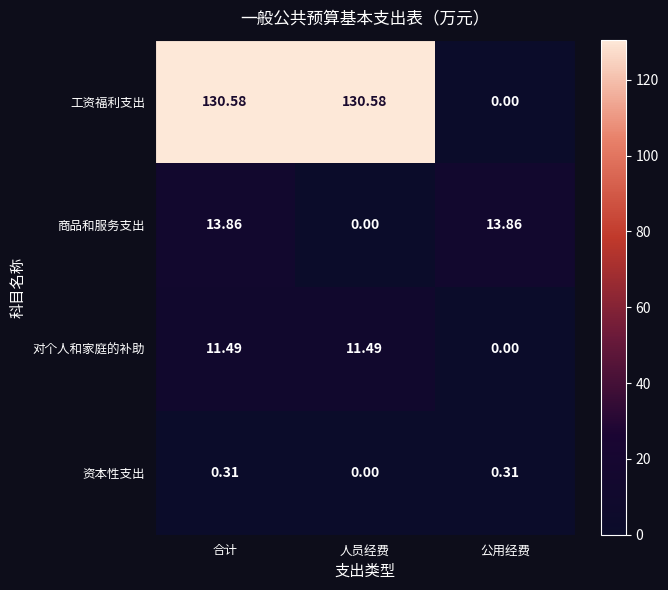

What is the spread (max minus min) of values at 人员经费?

130.6